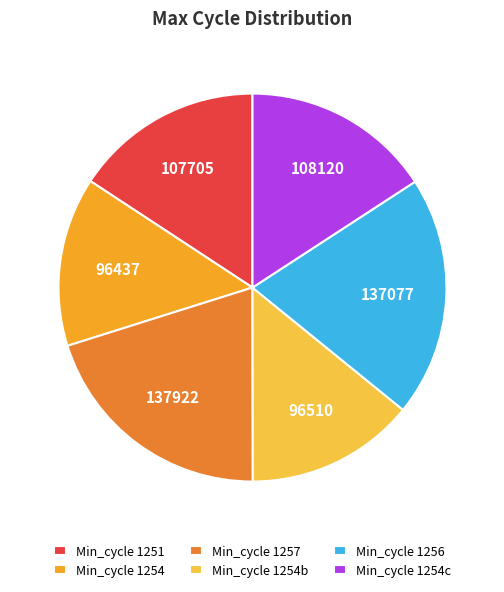

Is there a majority slice in this chart?

No